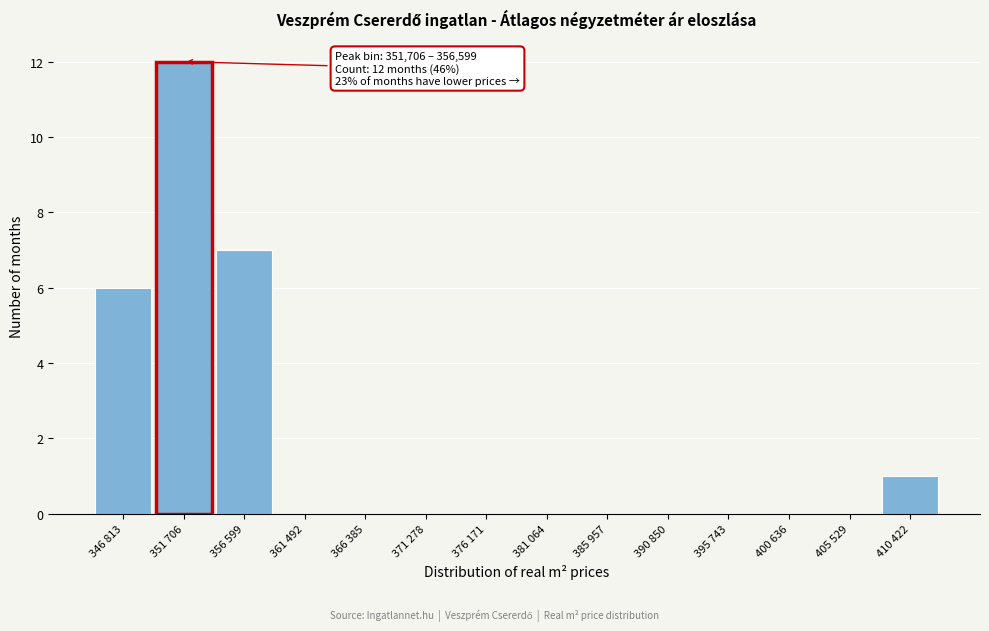

Reading left to right, what are all the values shown in this chart?

346 813=6	351 706=12	356 599=7	361 492=0	366 385=0	371 278=0	376 171=0	381 064=0	385 957=0	390 850=0	395 743=0	400 636=0	405 529=0	410 422=1